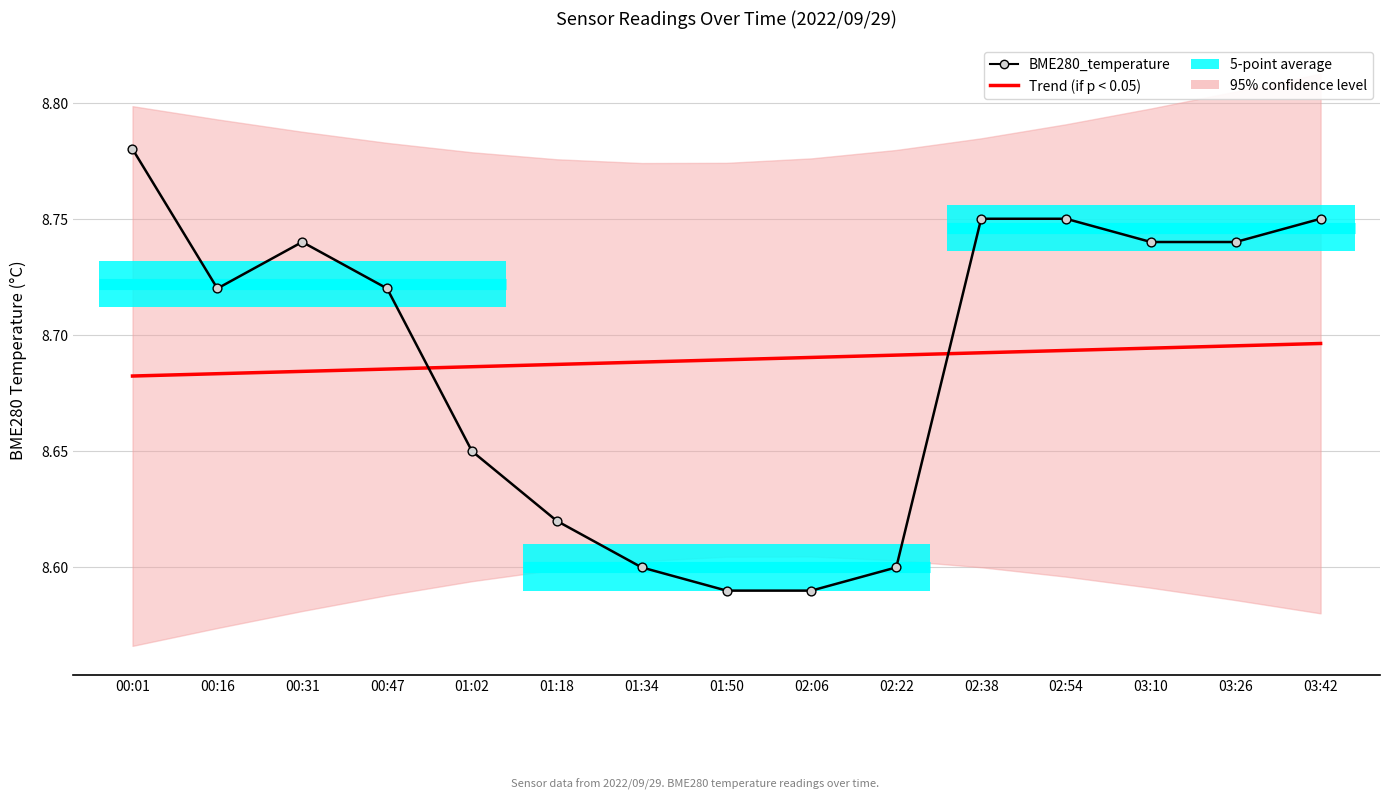

What is the total value across all series at 01:34?

17.3